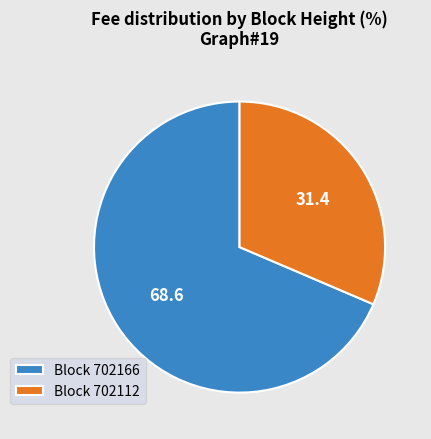

Count the number of slices in the pie.

2